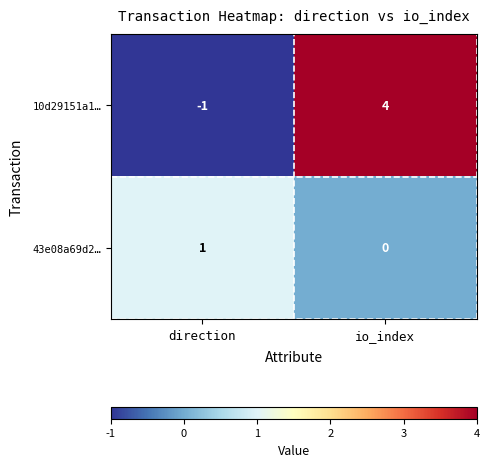

At which label is 10d29151a1… closest to 1?

direction